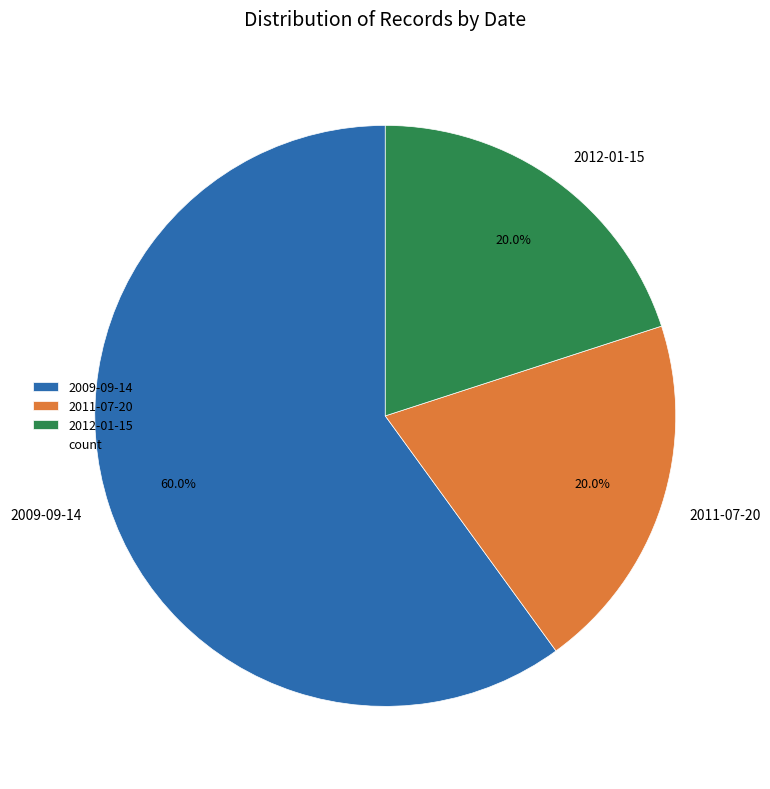

Is it true that 2009-09-14 is 14% of the pie?

False